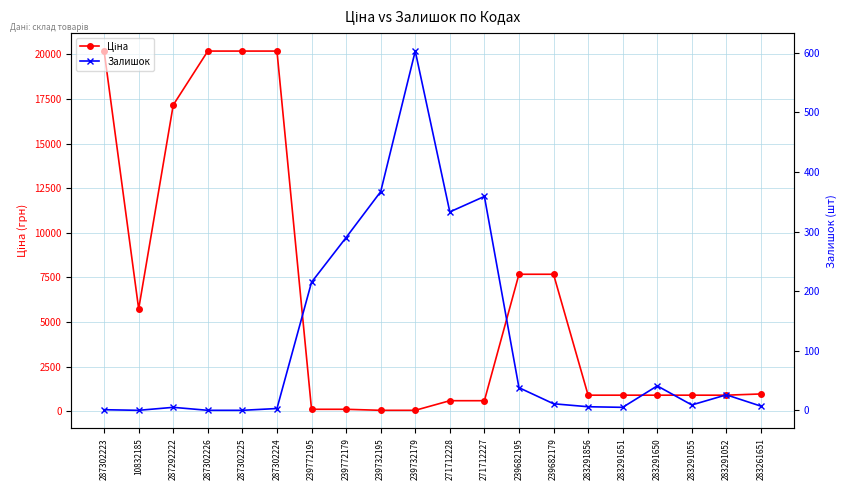

At which category does Залишок reach its first local valley?

10832185